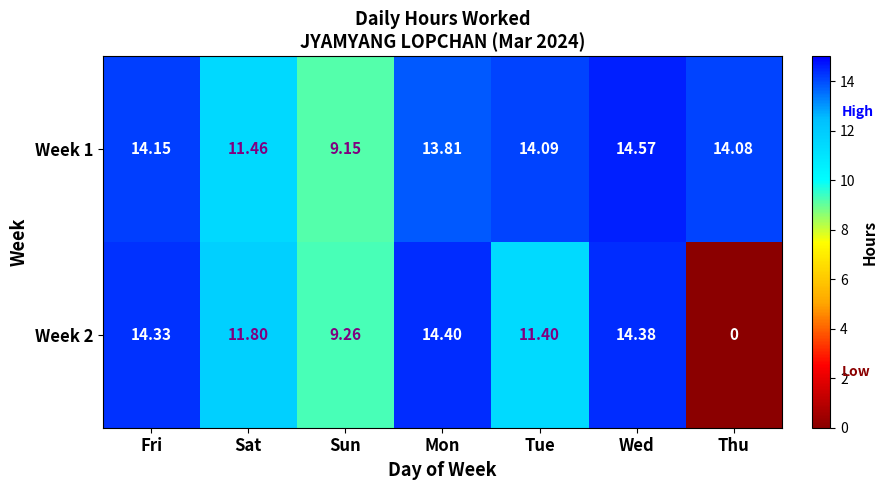

Where does the Week 1 series first go above 14?

Fri